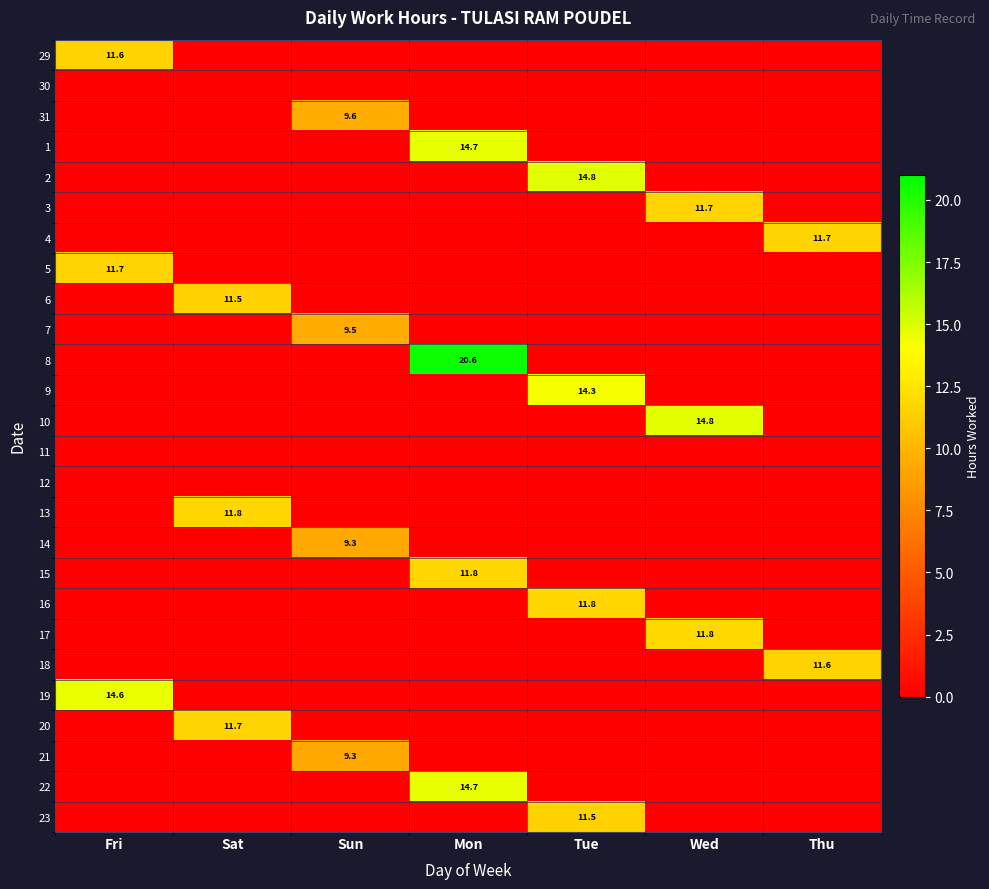

The value of 3 at Wed is 5.4. True or false?

False